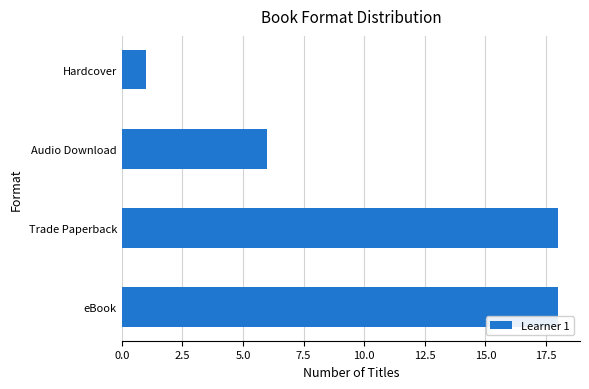

How many values are between 6 and 18?

3